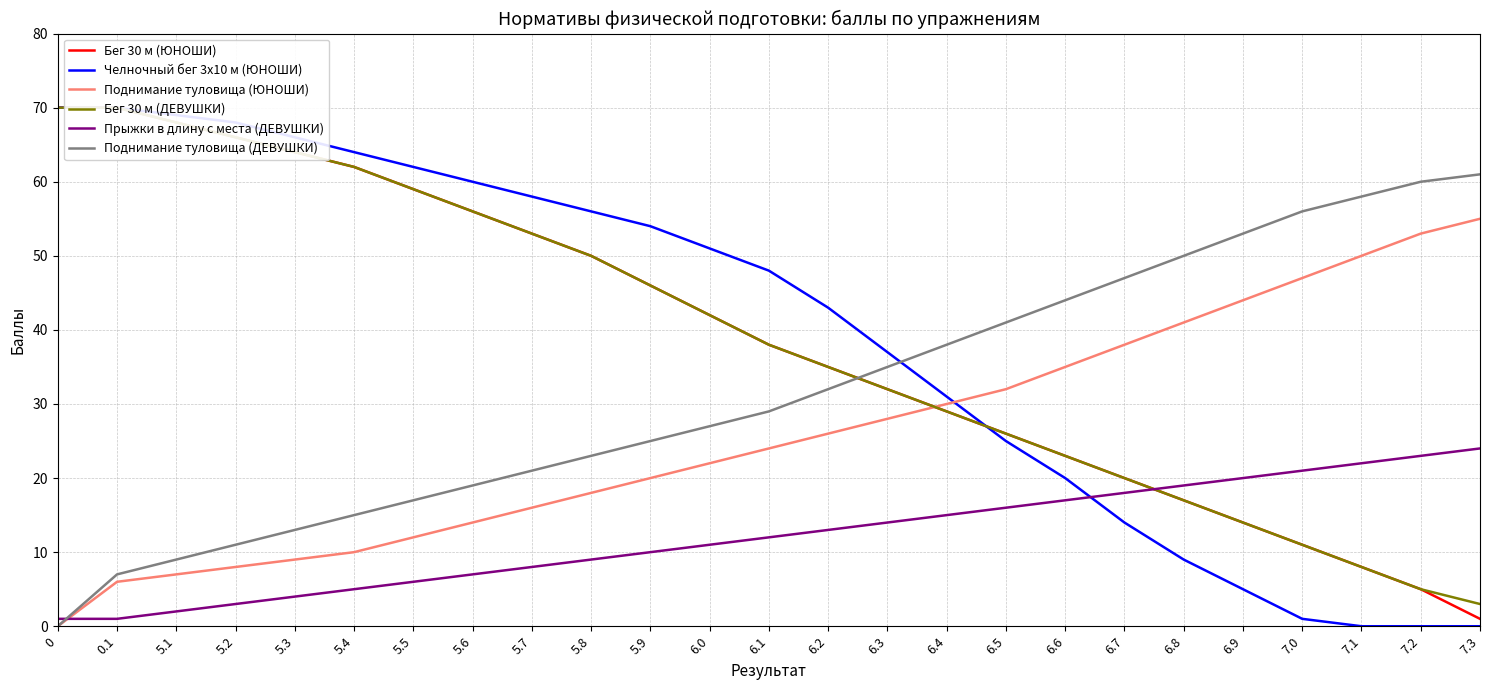

What is the total value across all series at 6.5?

166